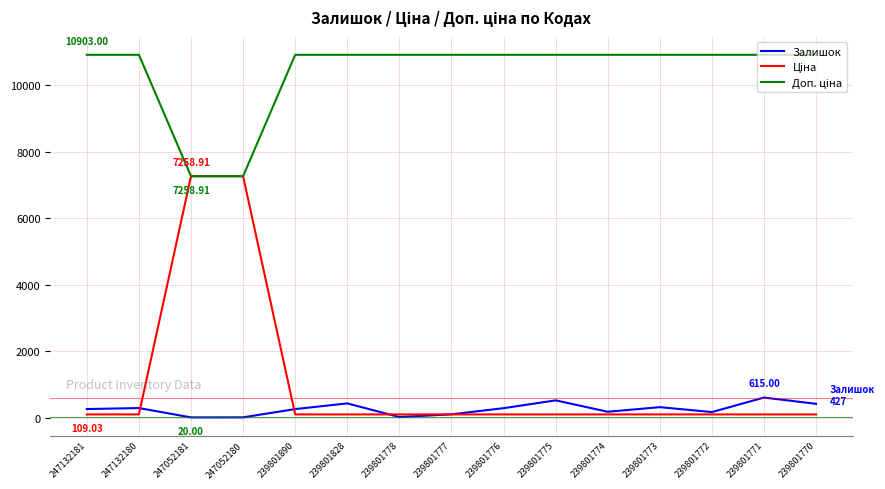

True or false: Ціна has more than 2 interior local peaks.

False